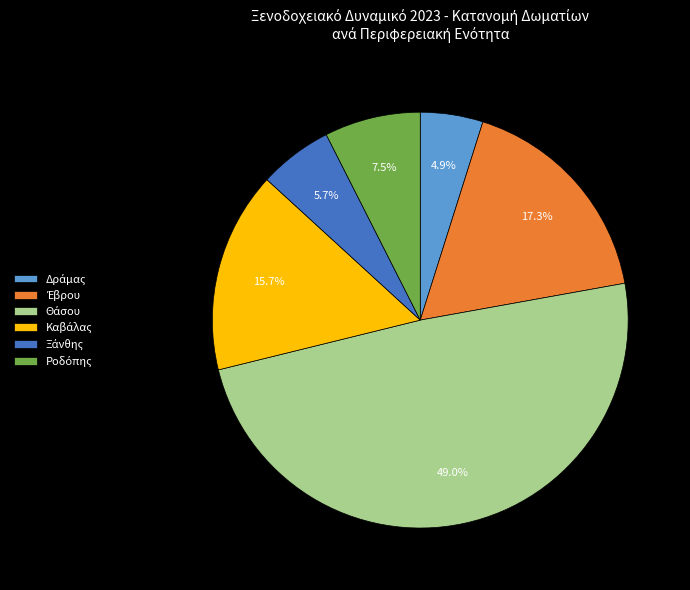

Does any single category account for the majority?

No